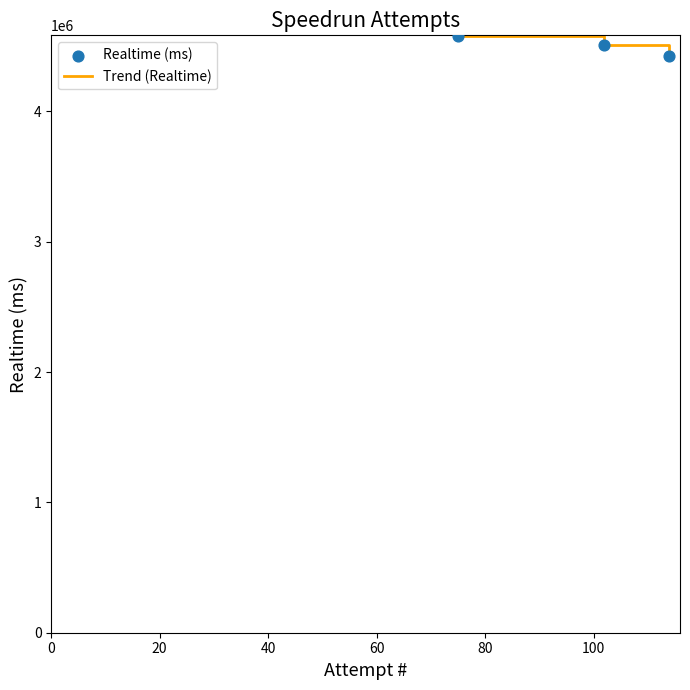

What is the minimum value shown in the chart?

4426522